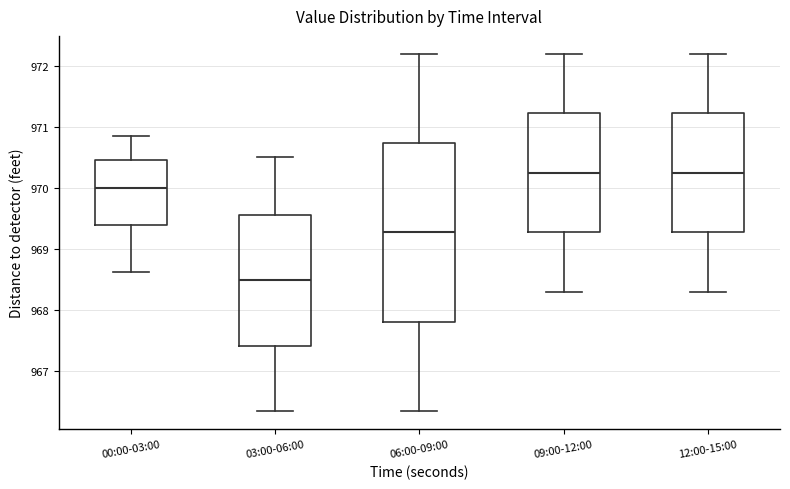

Reading left to right, transcribe this box plot: for each box, give where its median line is, the range the box spans, and where its two whiskers end, as read against the y-axis. The values are not printed on the chart, so give them approximately, as read against the axis.

00:00-03:00: median 970.0, box 969.4 to 970.5, whiskers 968.6 to 970.9
03:00-06:00: median 968.5, box 967.4 to 969.6, whiskers 966.4 to 970.5
06:00-09:00: median 969.3, box 967.8 to 970.7, whiskers 966.4 to 972.2
09:00-12:00: median 970.3, box 969.3 to 971.2, whiskers 968.3 to 972.2
12:00-15:00: median 970.3, box 969.3 to 971.2, whiskers 968.3 to 972.2